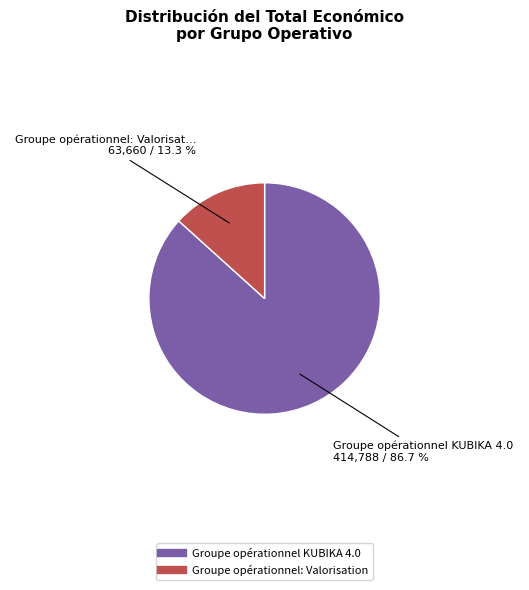

To the nearest percent, what percentage of the pie is Groupe opérationnel: Valorisation?

13%